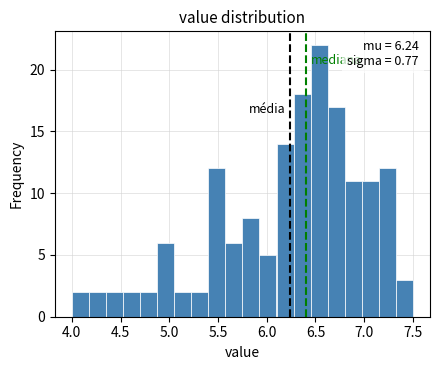

Read against the x-axis, roughly where is the centre of the tallest bar?

6.55